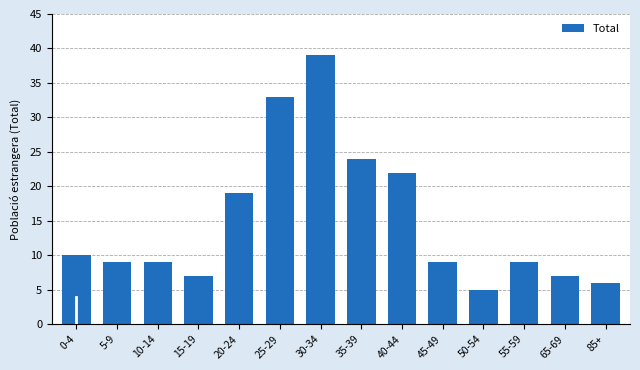

Reading right to left, extract all data points from this chart.

85+=6	65-69=7	55-59=9	50-54=5	45-49=9	40-44=22	35-39=24	30-34=39	25-29=33	20-24=19	15-19=7	10-14=9	5-9=9	0-4=10